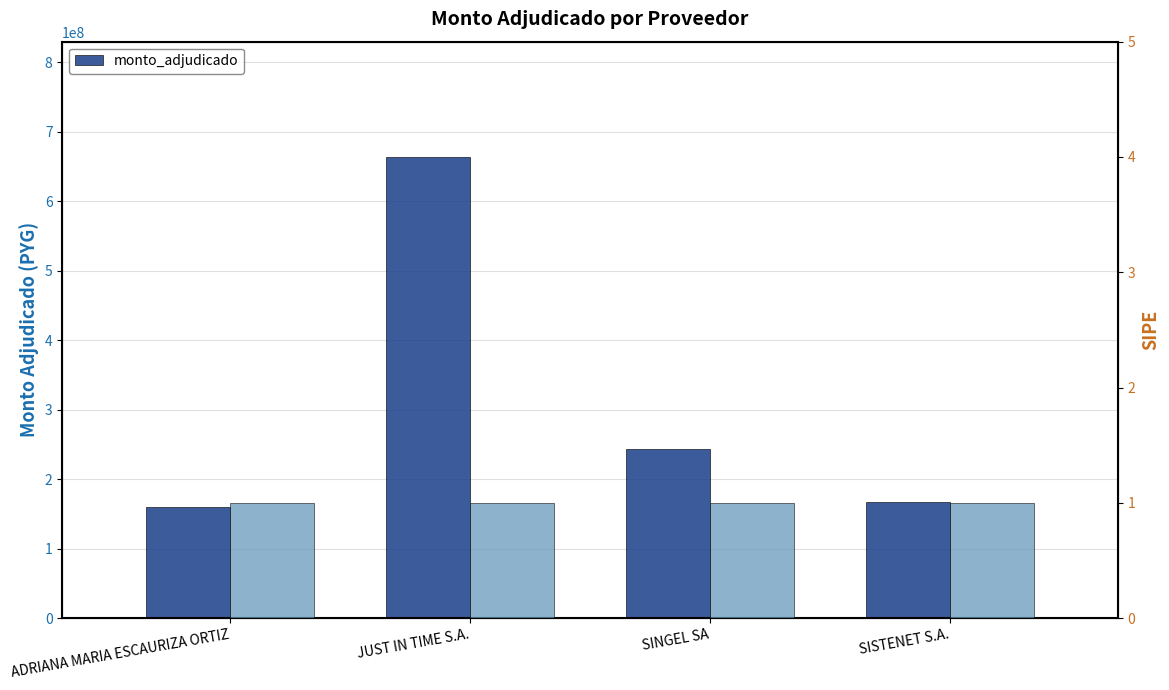

Is it true that the value at ADRIANA MARIA ESCAURIZA ORTIZ is 159750000?

True